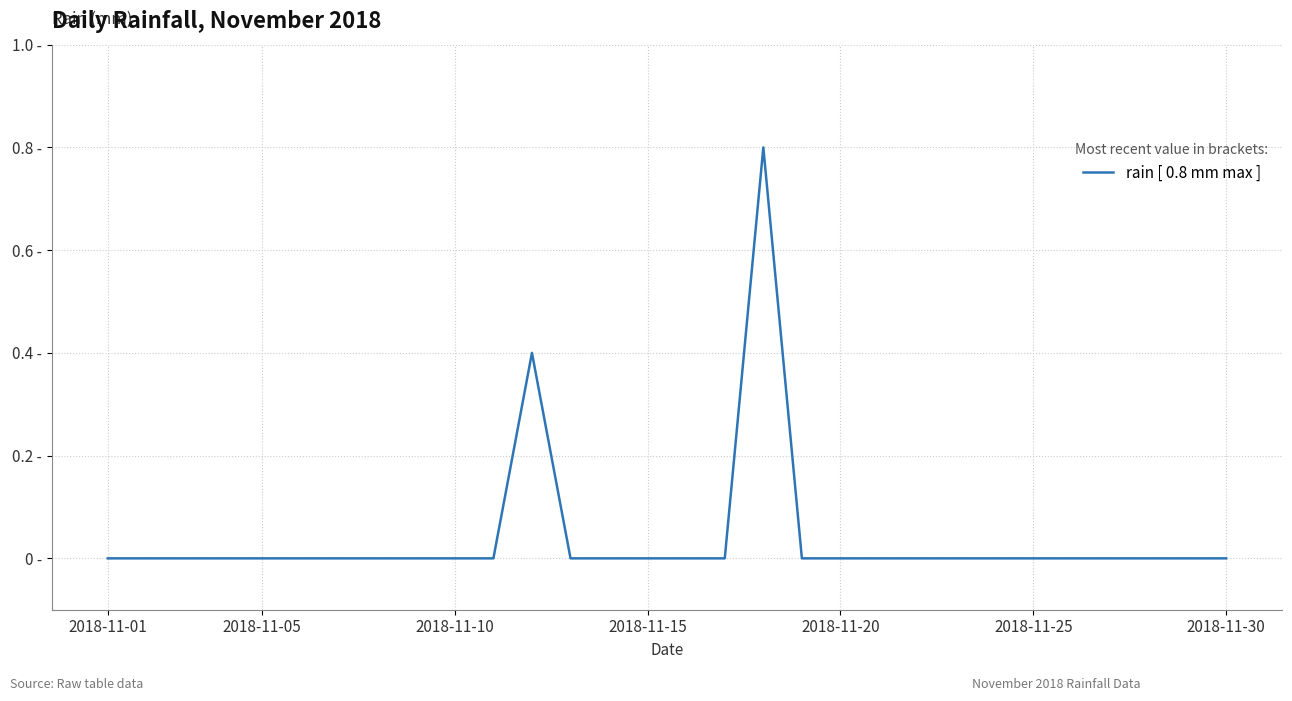

Does the chart display data point markers on the line(s)?

No